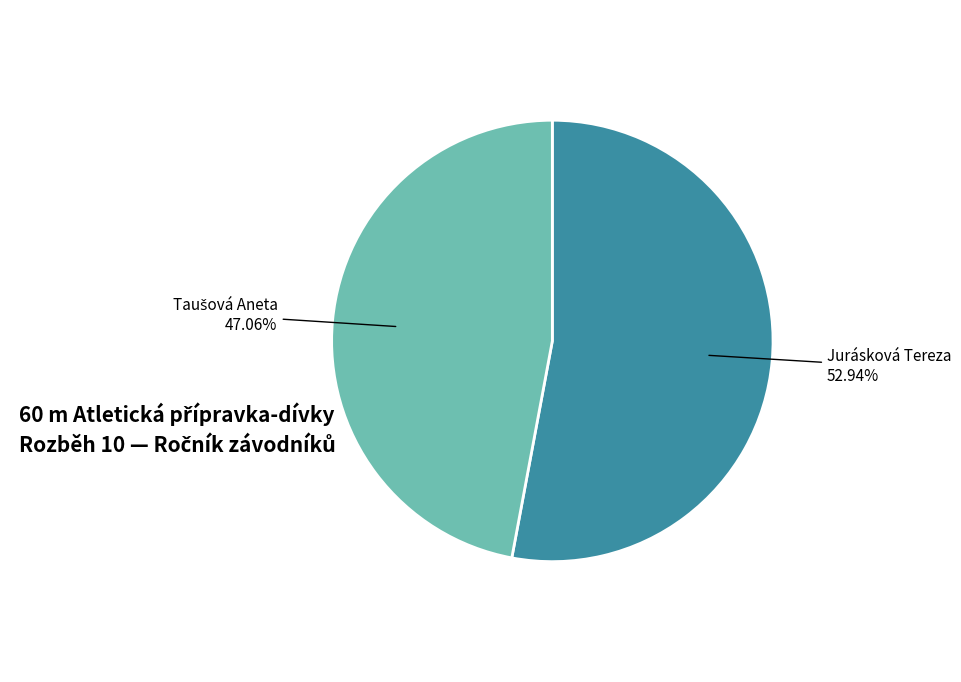

Count the number of slices in the pie.

2